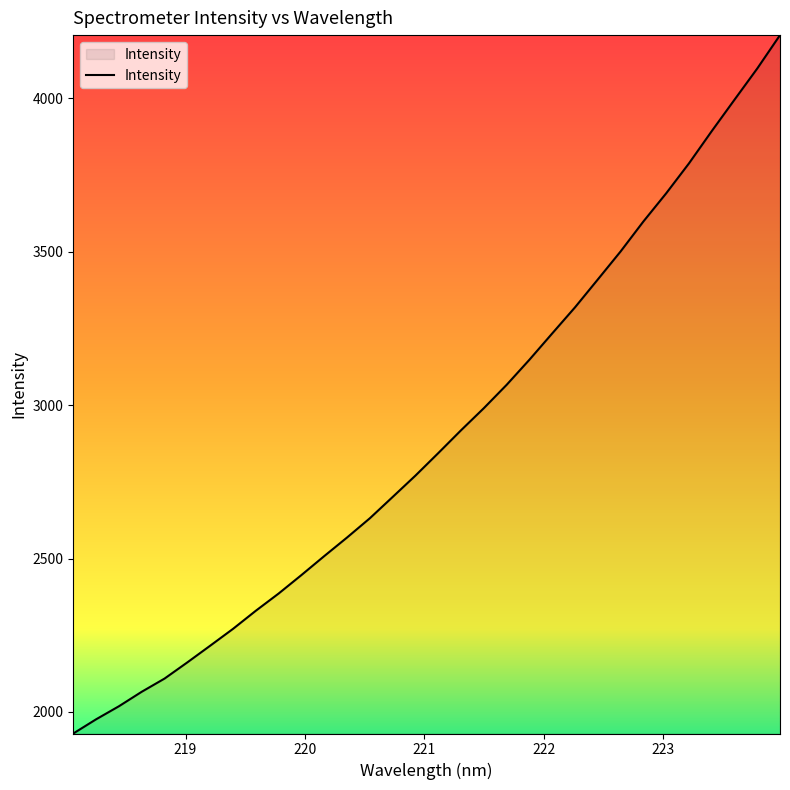

What is the difference between the maximum and minimum values?

2275.3